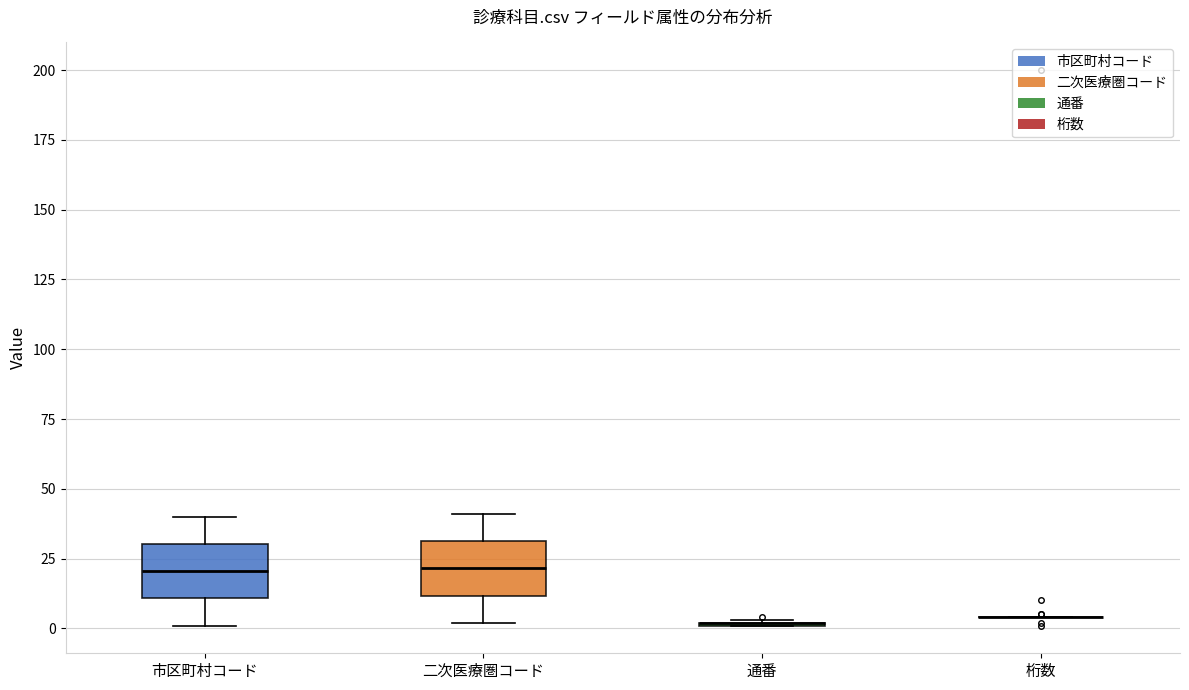

Reading left to right, read every box against the y-axis: the position of its median line, the range the box covers, and the ends of its whiskers. The values are not printed on the chart, so give them approximately, as read against the axis.

市区町村コード: median 20, box 10 to 30, whiskers 0 to 40
二次医療圏コード: median 20, box 10 to 30, whiskers 0 to 40
通番: box collapsed to a line at 0, whiskers 0 to 5
桁数: box collapsed to a line at 5, whiskers 5 to 5